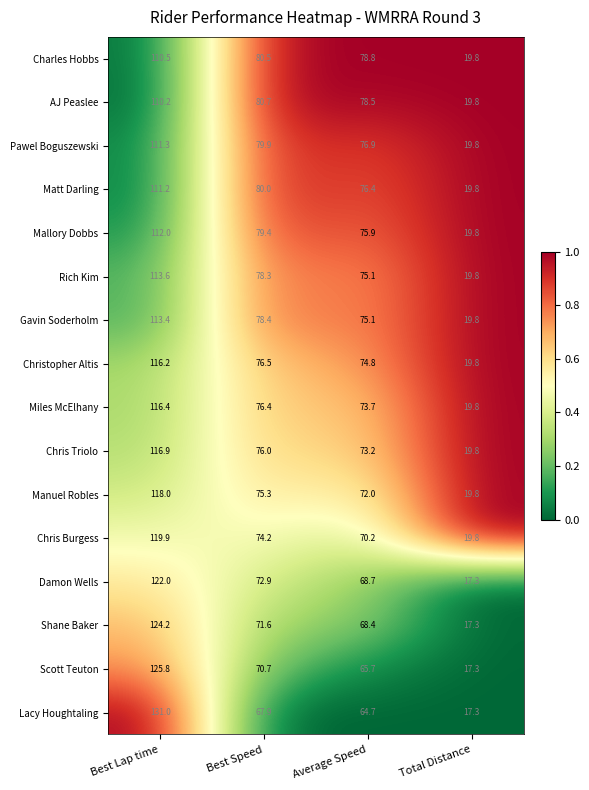

What value does the Manuel Robles series have at Best Lap time?

118.0